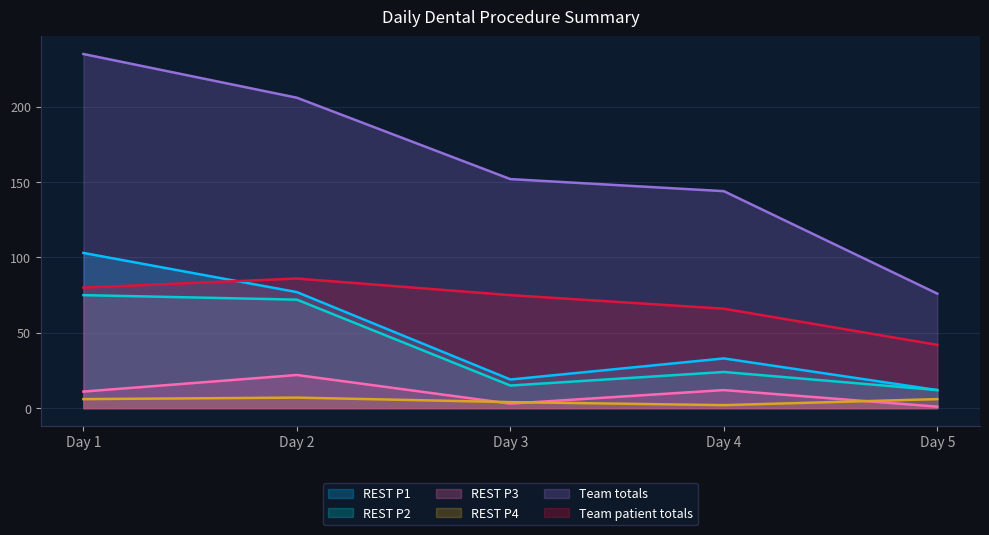

Rank the series at Day 1 from lowest to highest value.

REST P4, REST P3, REST P2, Team patient totals, REST P1, Team totals